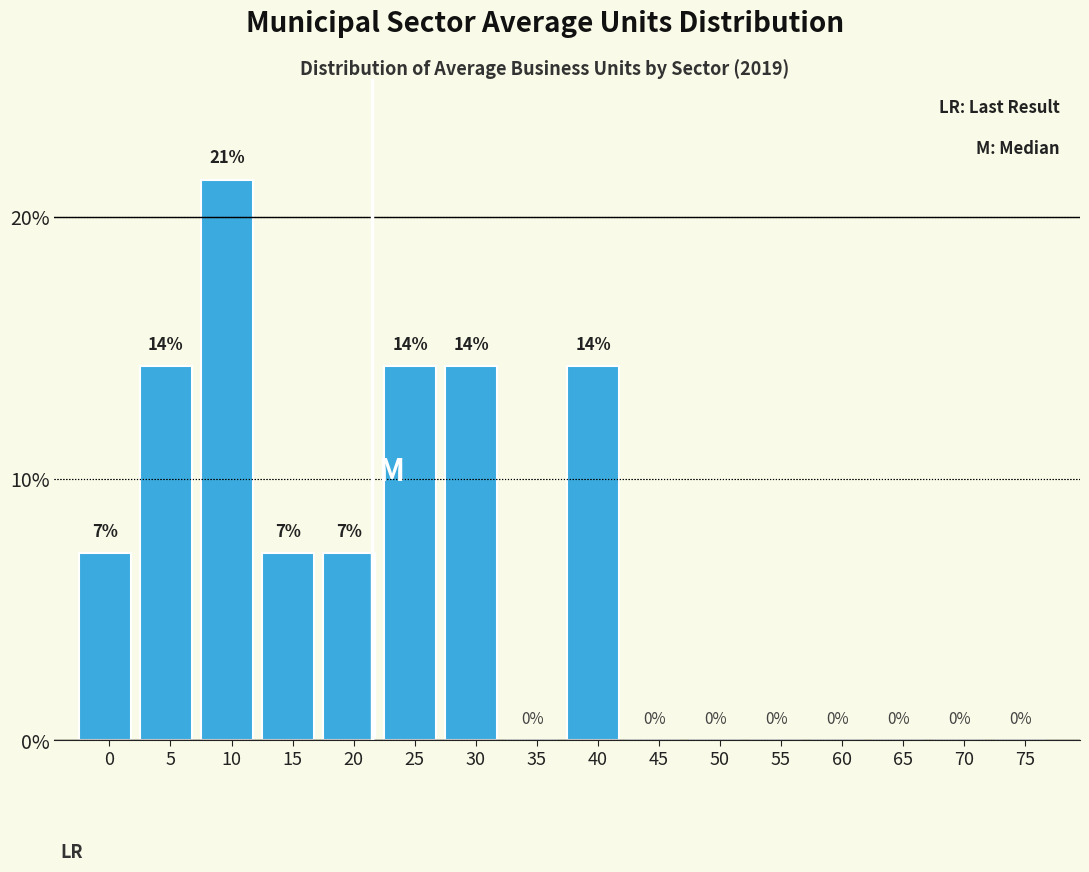

Are the bars horizontal?

No